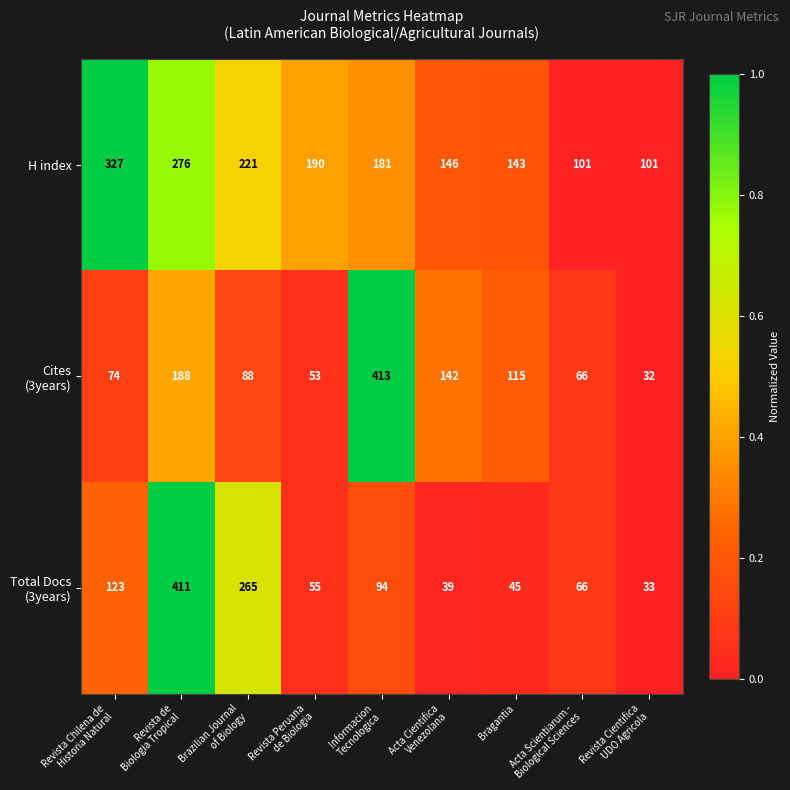

The value of H index at Bragantia is 235. True or false?

False